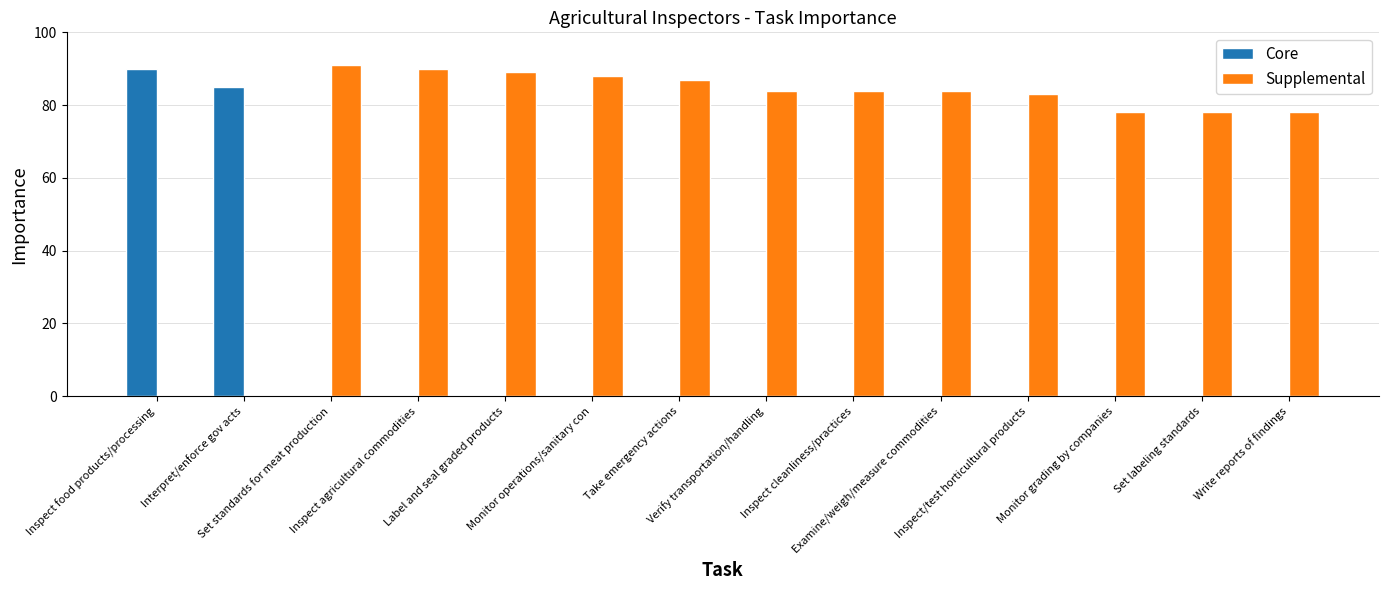

At which category does the chart reach its peak across all series?

Set standards for meat production